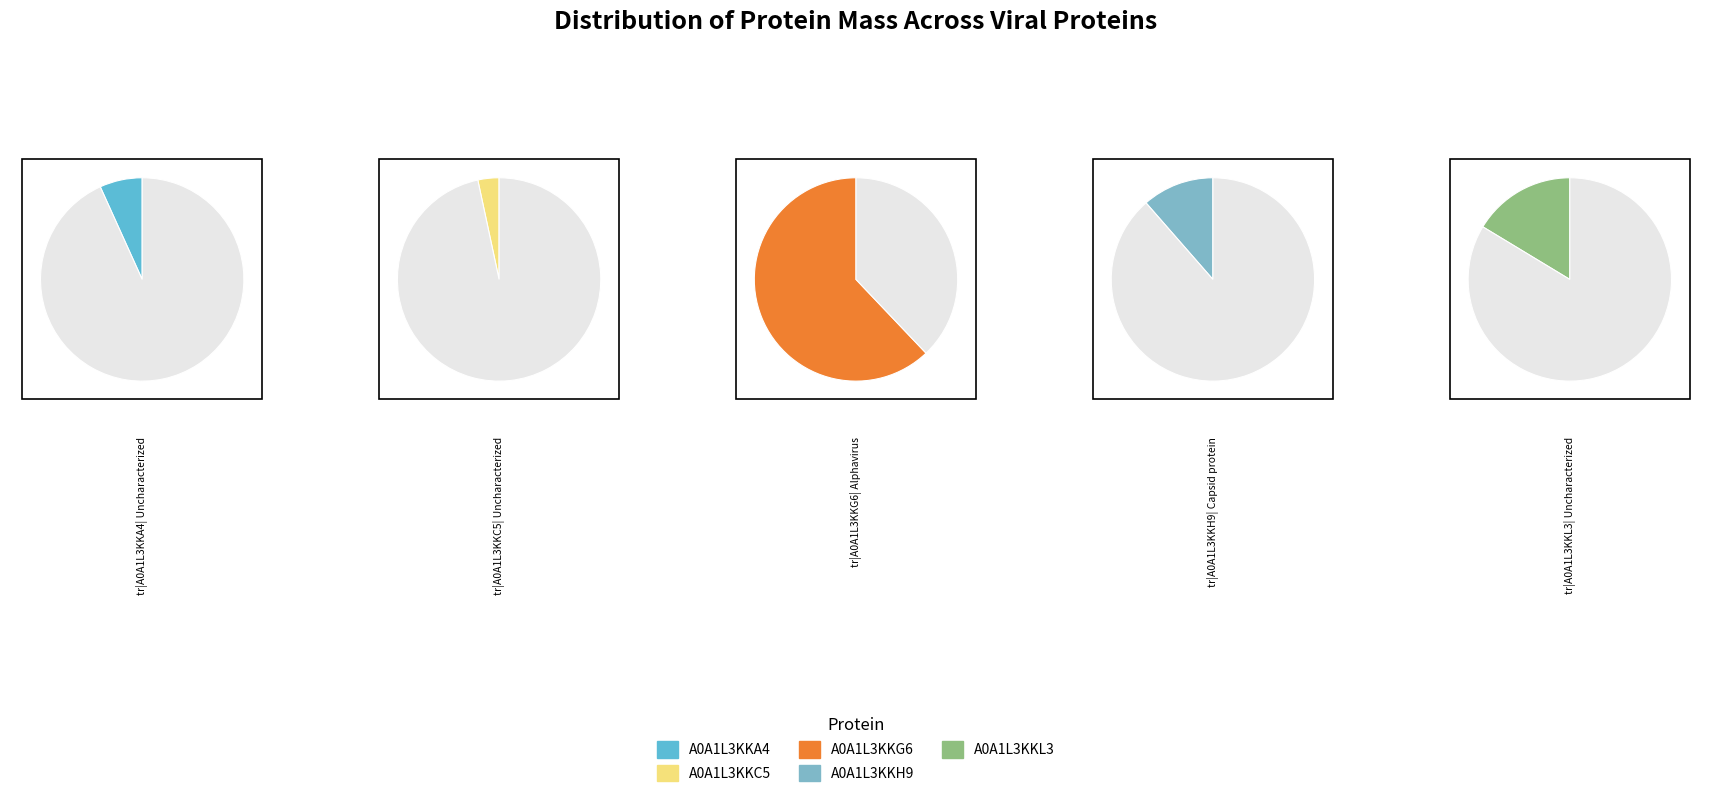

True or false: A0A1L3KKL3 accounts for 24% of the total.

False